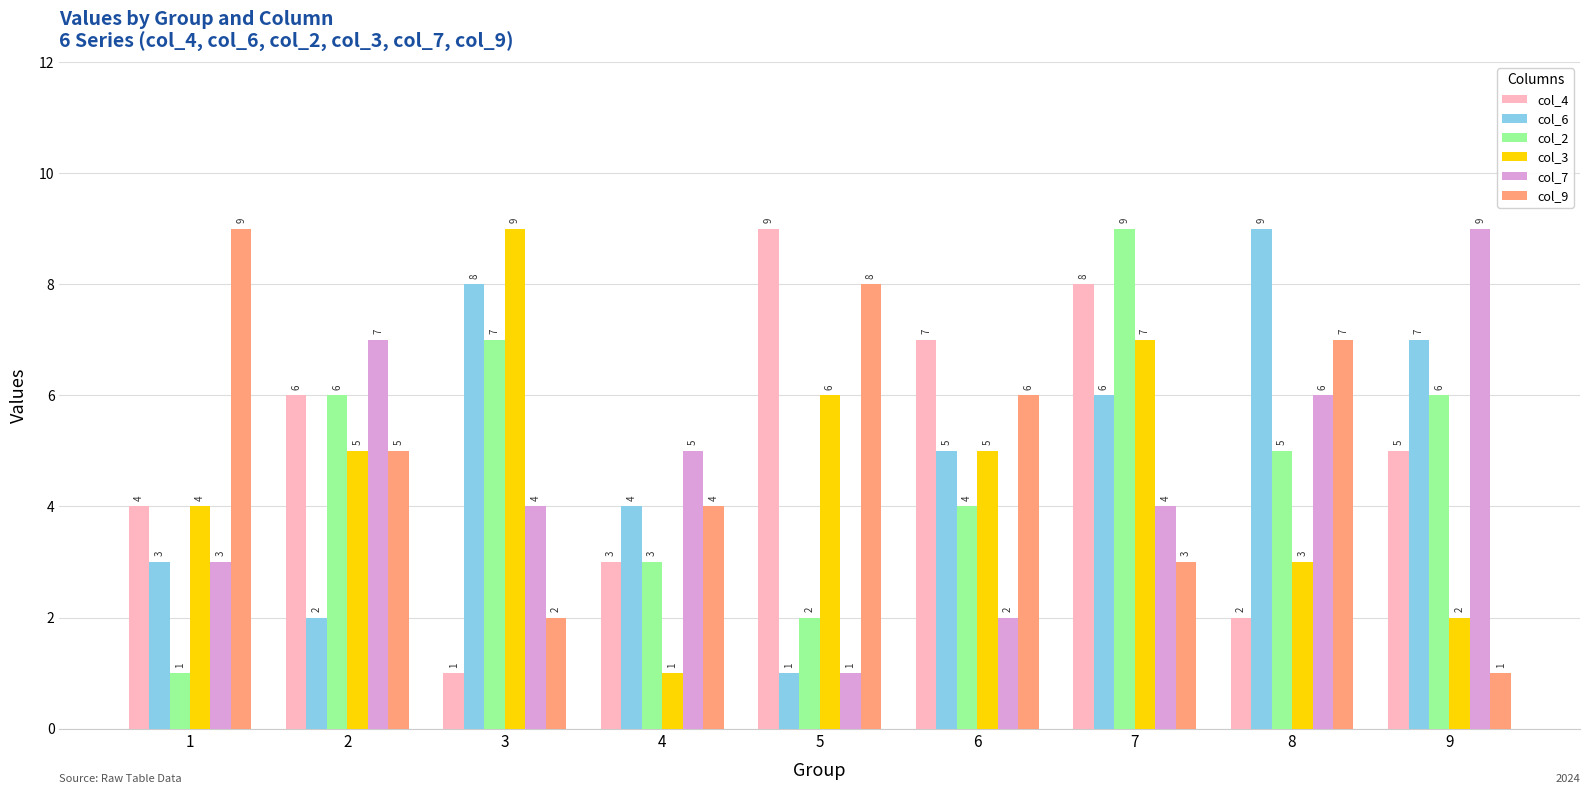

What is the lowest value of the col_3 series?

1